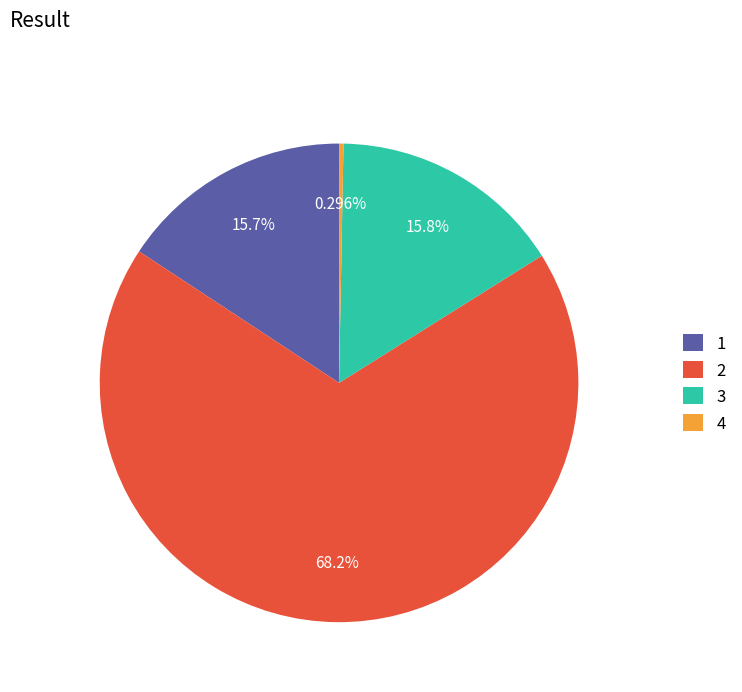

Does any single category account for the majority?

Yes